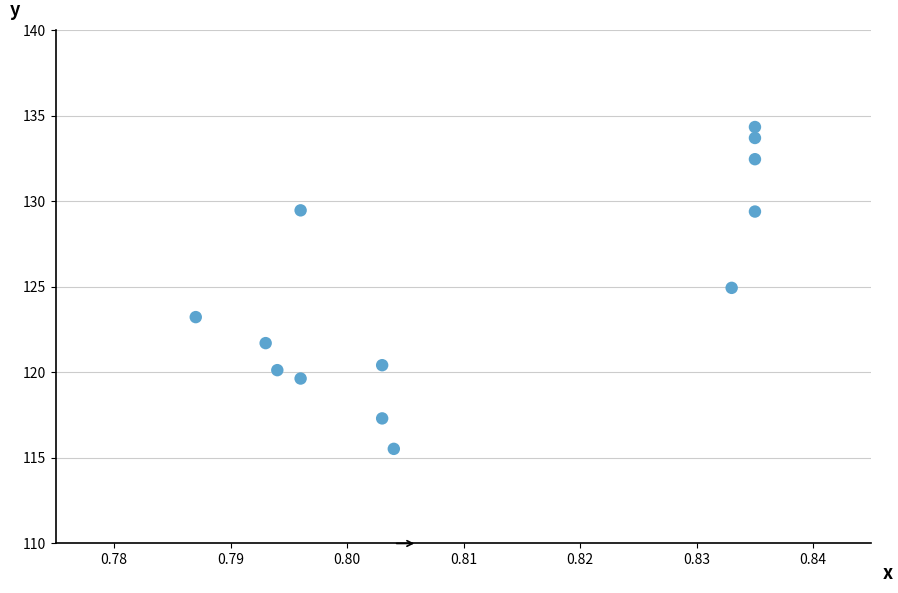

What is the range of Y values (max minus min)?

18.8